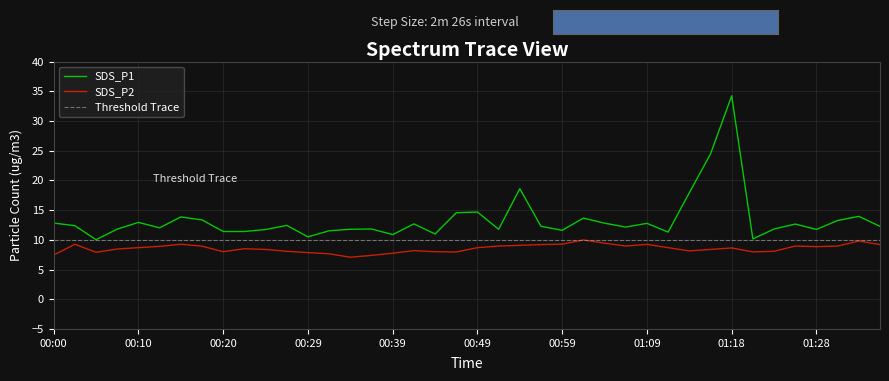

What is the spread (max minus min) of values at 00:47?

6.6